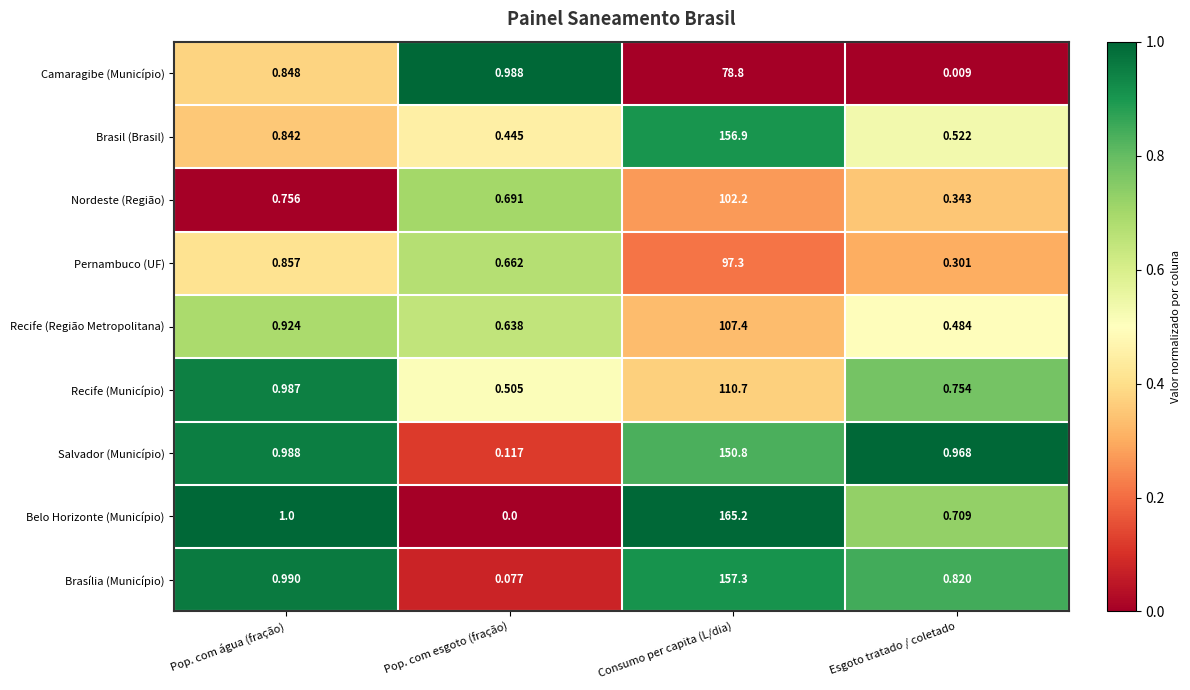

How many series are shown in this chart?

9